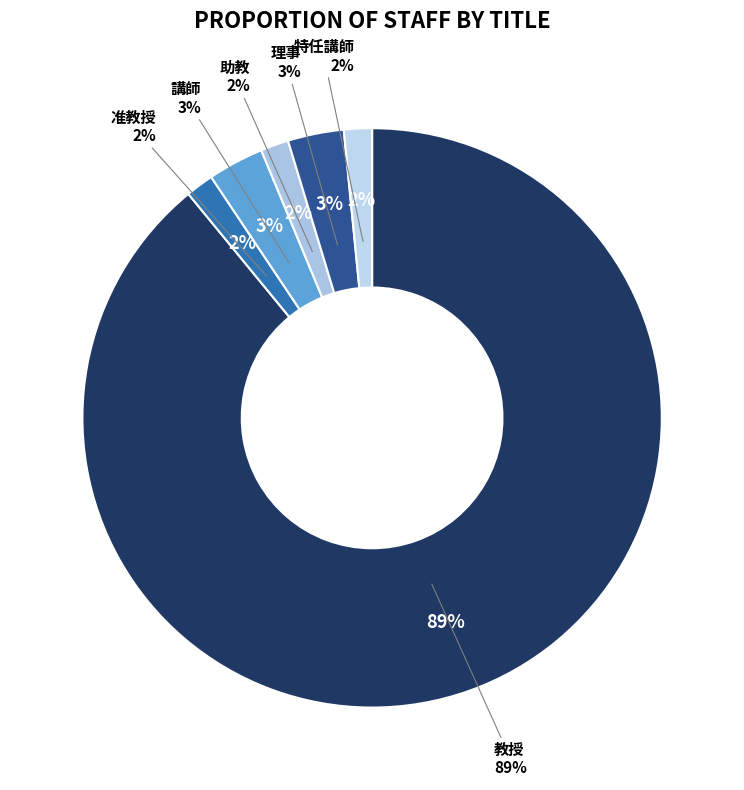

Does 講師 represent more than half of the total?

No